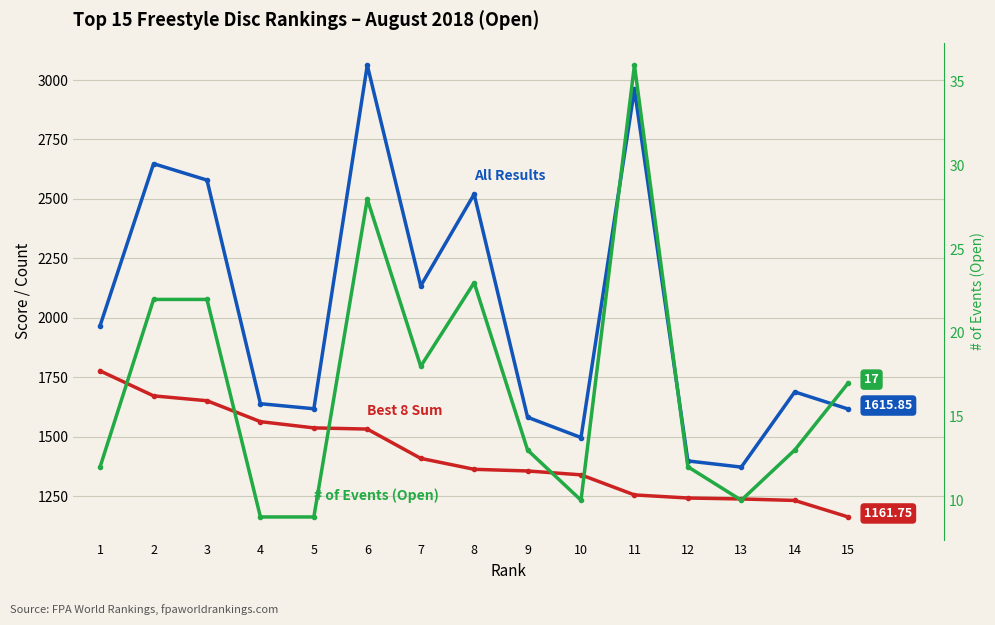

What is the difference between the second highest and minimum values in the Best 8 Sum series?

509.5